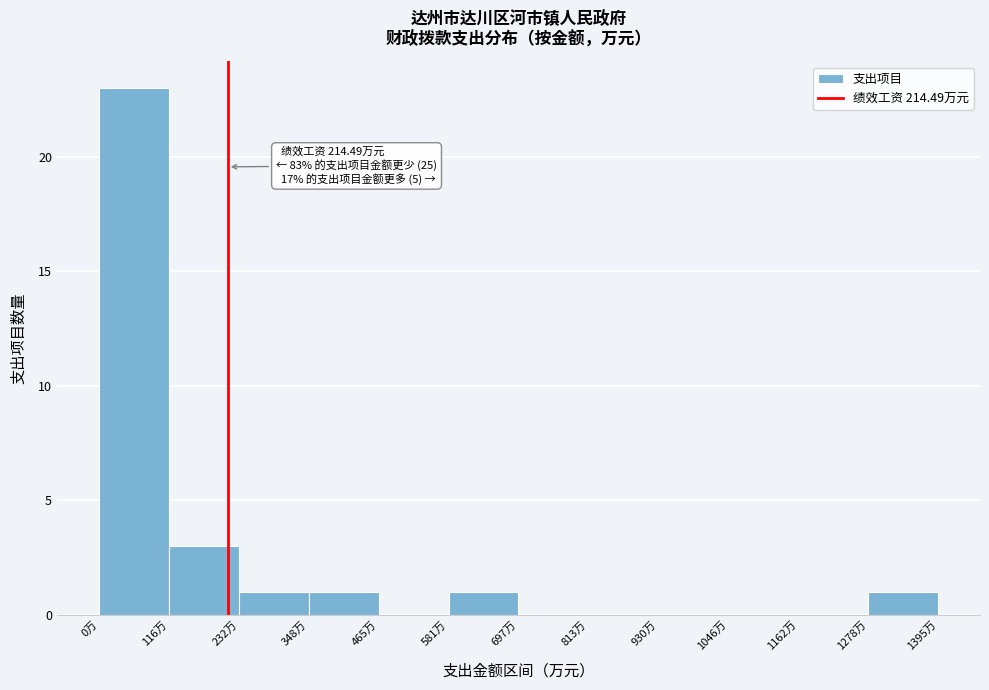

Over which range of the x-axis is the bar tallest?

0 to 120